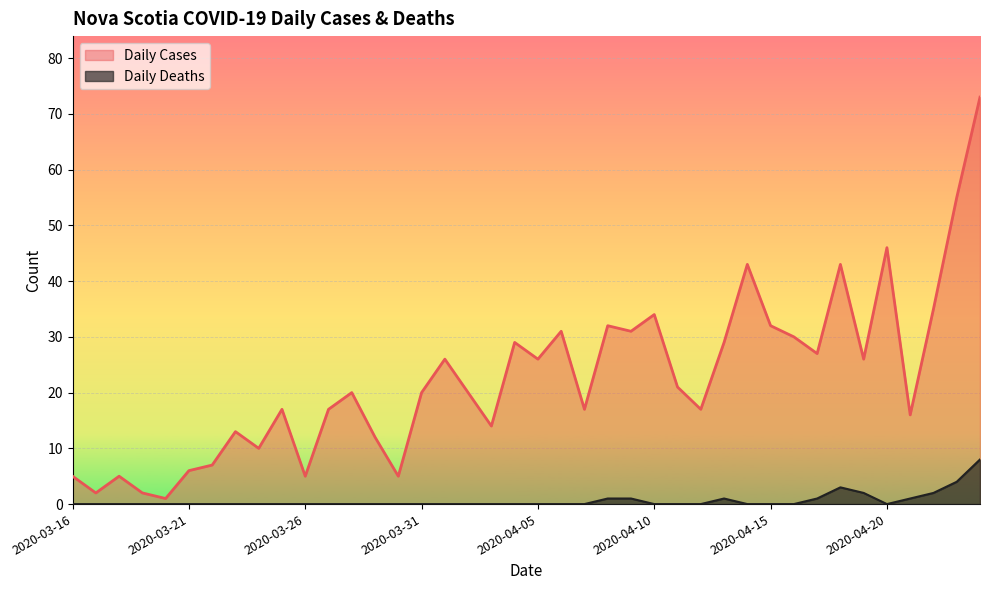

Does the chart display data point markers on the line(s)?

No